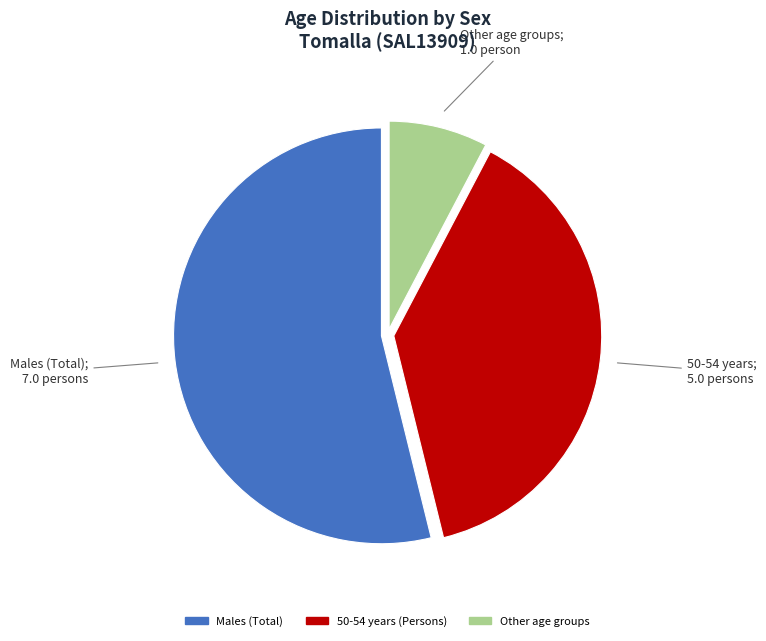

Count the number of slices in the pie.

3